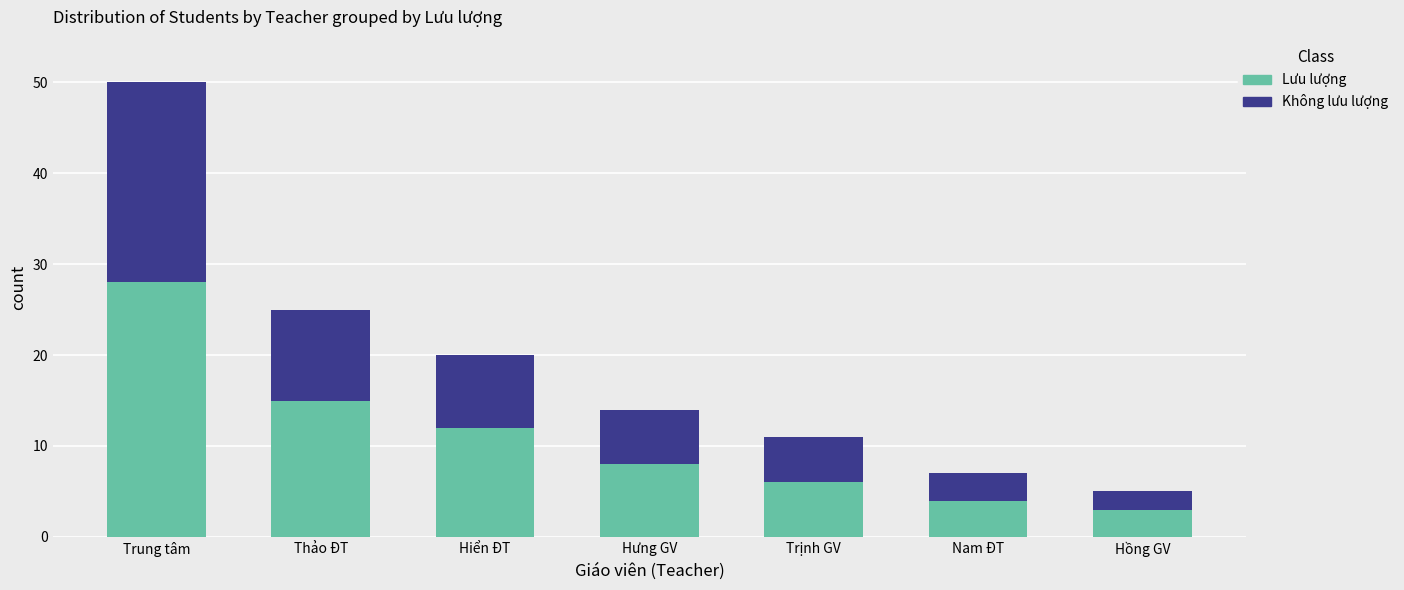

What are all the series names shown in the legend?

Lưu lượng, Không lưu lượng